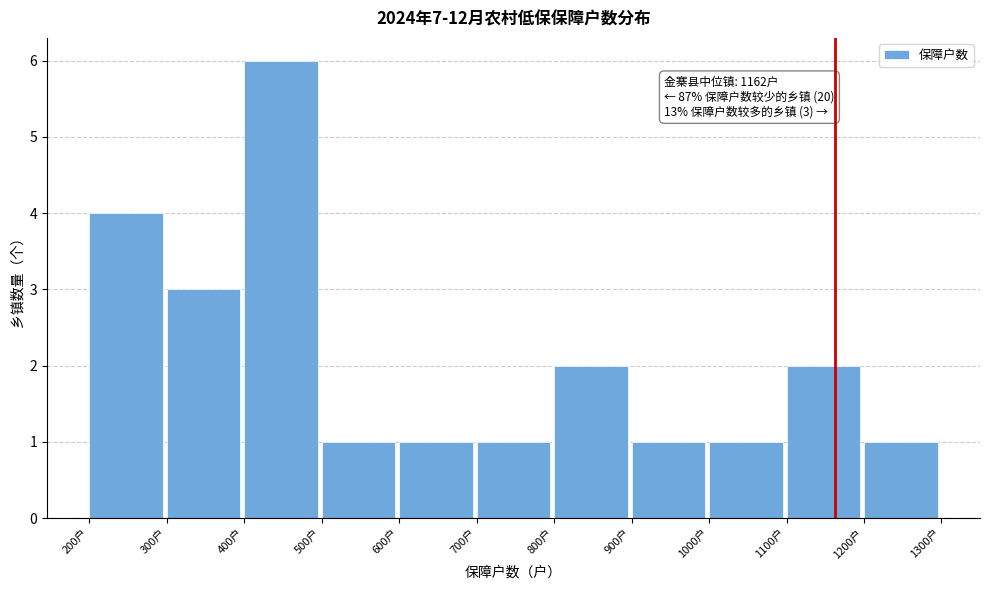

Over which range of the x-axis is the bar tallest?

400 to 500